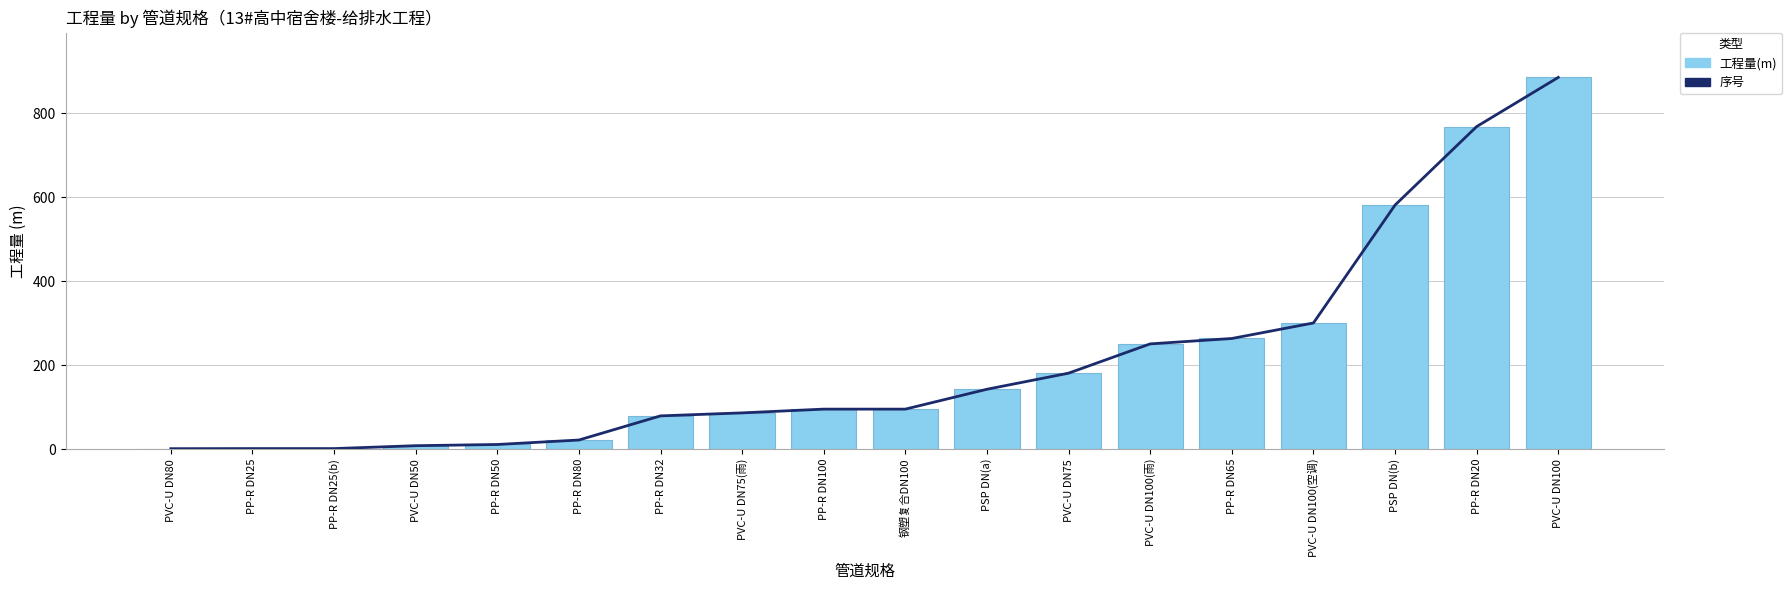

Rank the categories by 序号趋势 value from highest to lowest.

PVC-U DN100, PP-R DN20, PSP DN(b), PVC-U DN100(空调), PP-R DN65, PVC-U DN100(雨), PVC-U DN75, PSP DN(a), PP-R DN100, 钢塑复合DN100, PVC-U DN75(雨), PP-R DN32, PP-R DN80, PP-R DN50, PVC-U DN50, PP-R DN25, PP-R DN25(b), PVC-U DN80